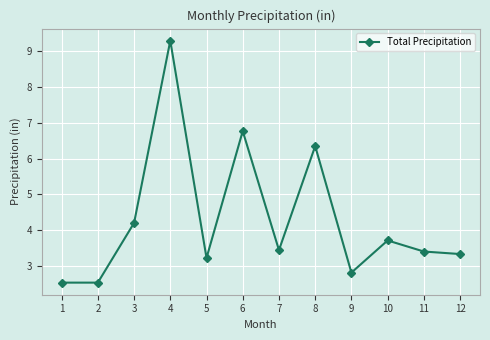

What is the sum of the values at 10 and 1?

6.2